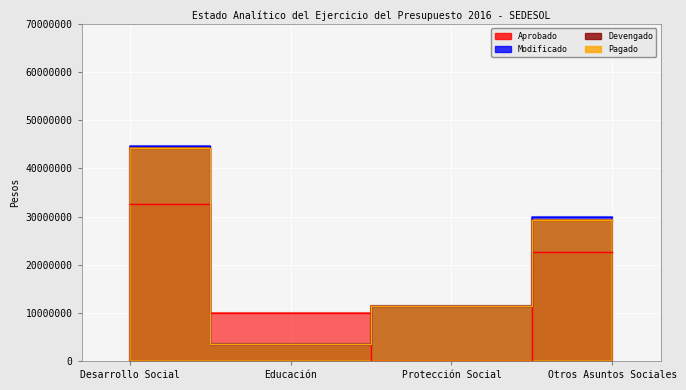

At Educación, list the series in order from largest to smallest.

Aprobado, Modificado, Devengado, Pagado